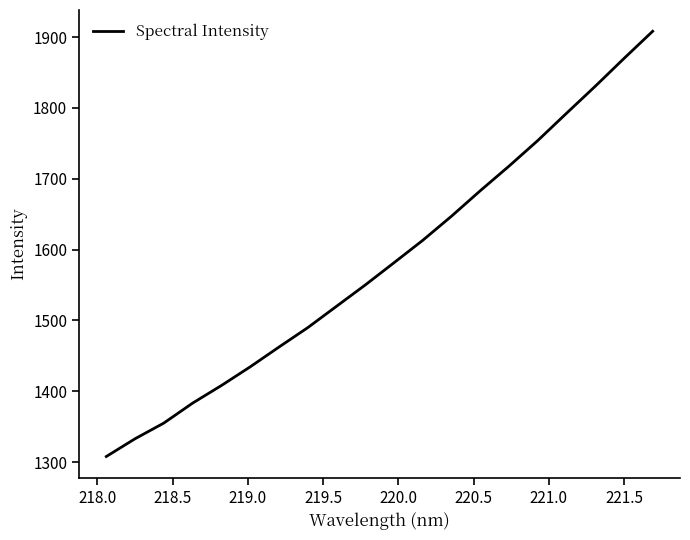

What is the smallest value displayed?

1308.0